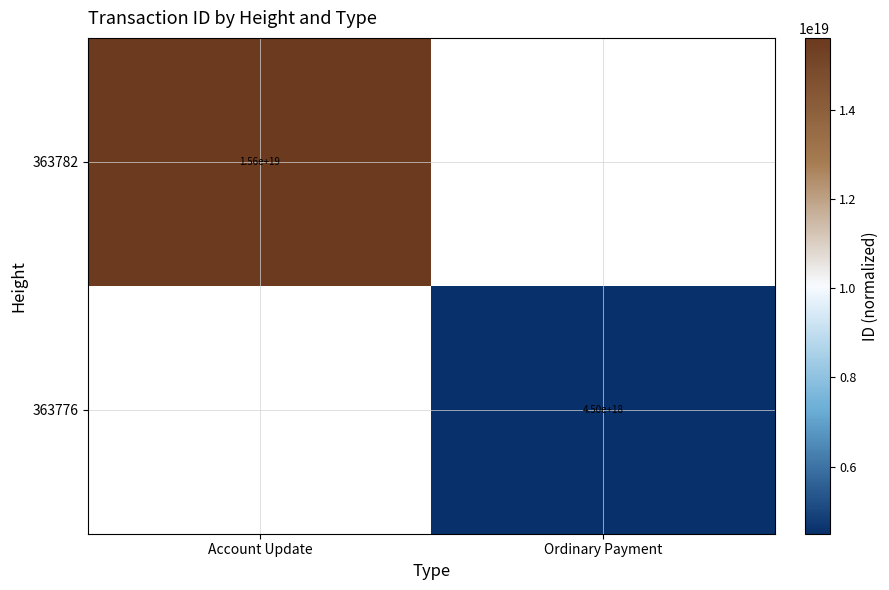

The value of 363782 at Account Update is 15600000000000000000. True or false?

True